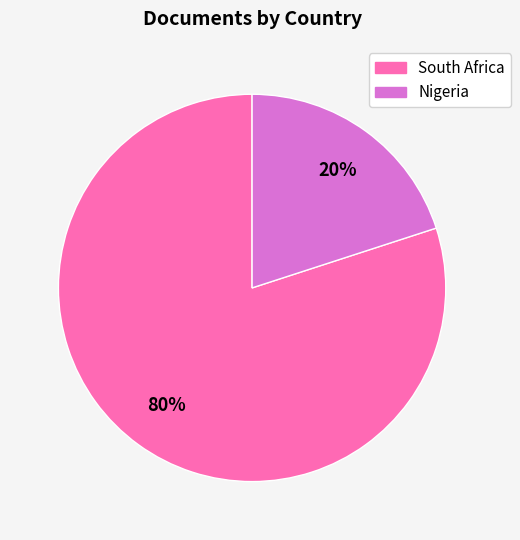

To the nearest percent, what is the difference between the largest and smallest slice percentages?

60%